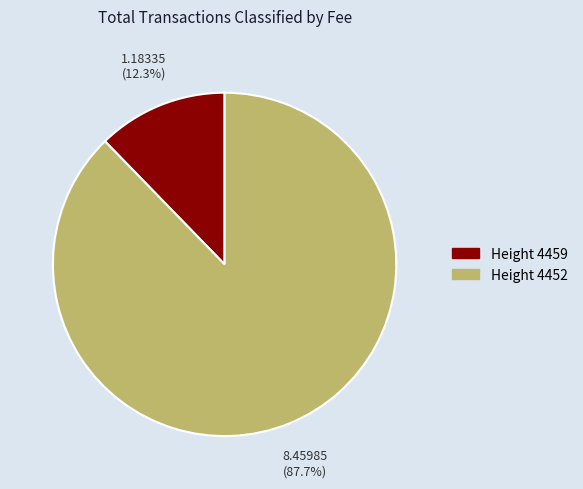

Is there a majority slice in this chart?

Yes